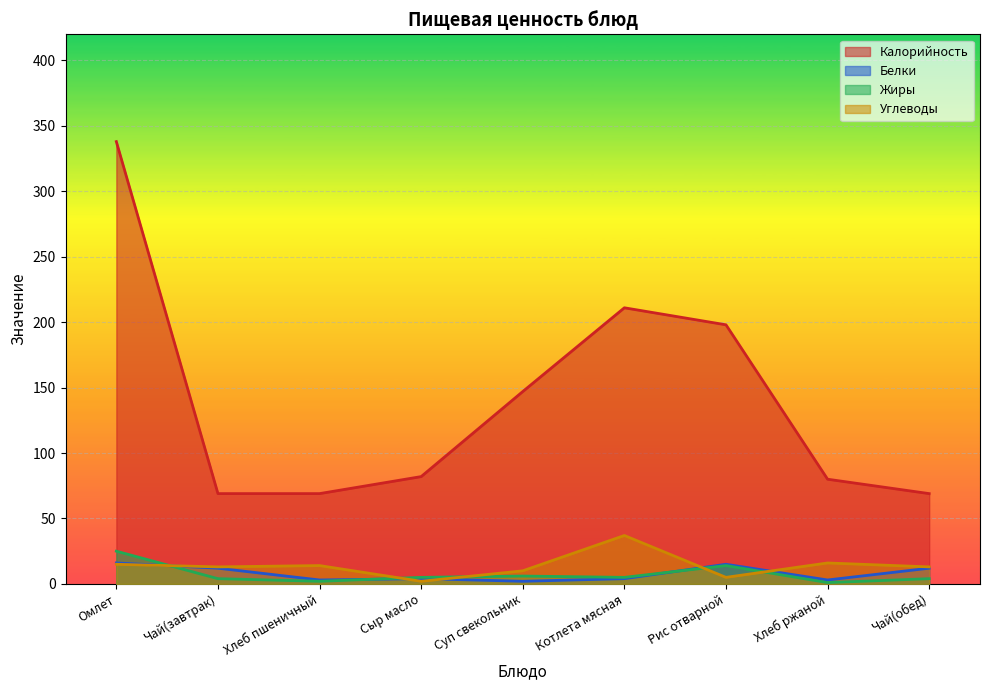

Reading left to right, transcribe all the data shown in this chart.

Калорийность: 338	69	69	82	147	211	198	80	69
Белки: 16	12	3	4	2	4	15	3	12
Жиры: 25	4	2	5	6	5	14	1	4
Углеводы: 15	13	14	2	10	37	5	16	13